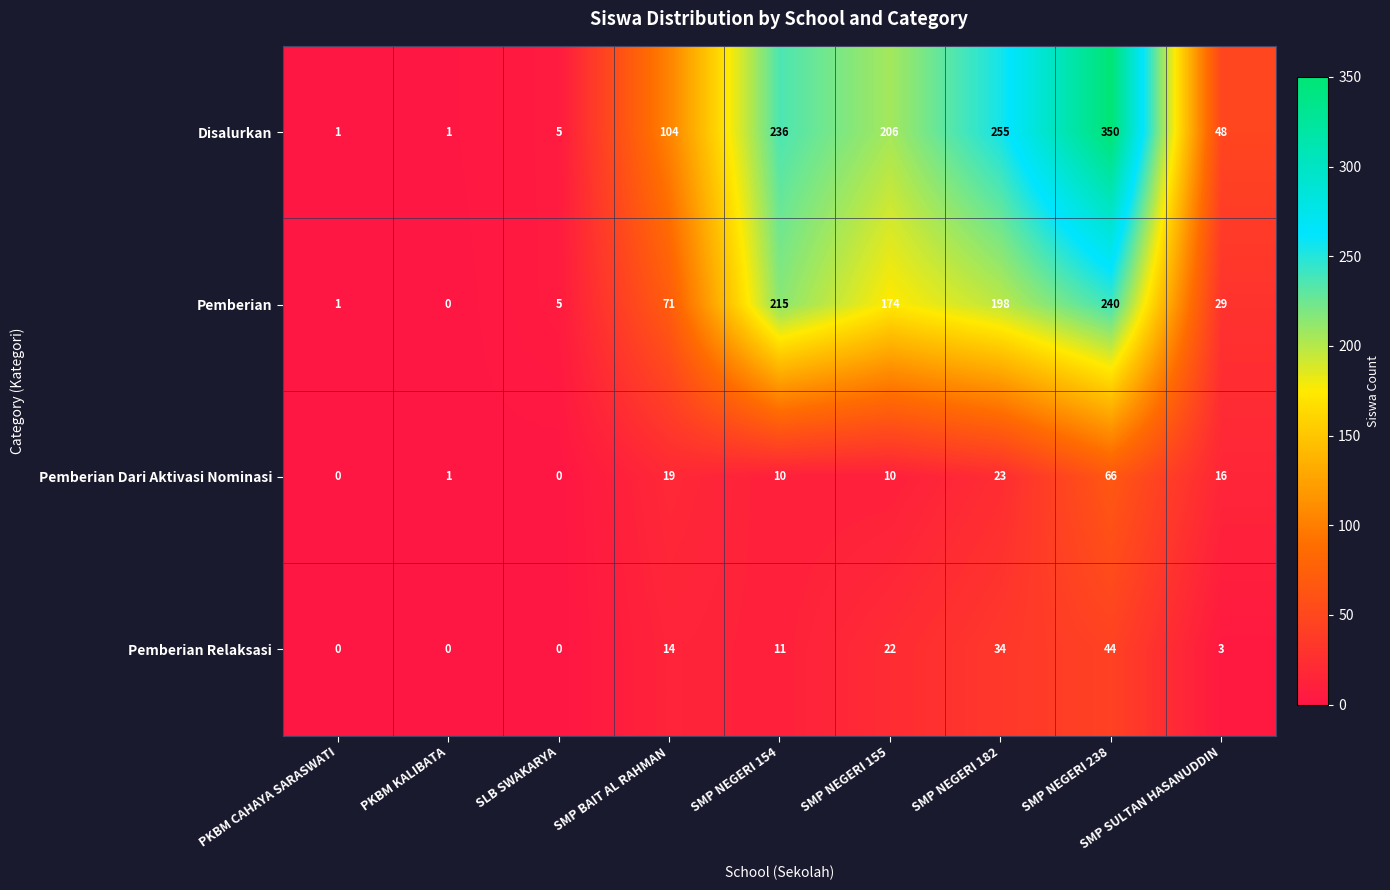

At which label is Pemberian closest to 120?

SMP BAIT AL RAHMAN